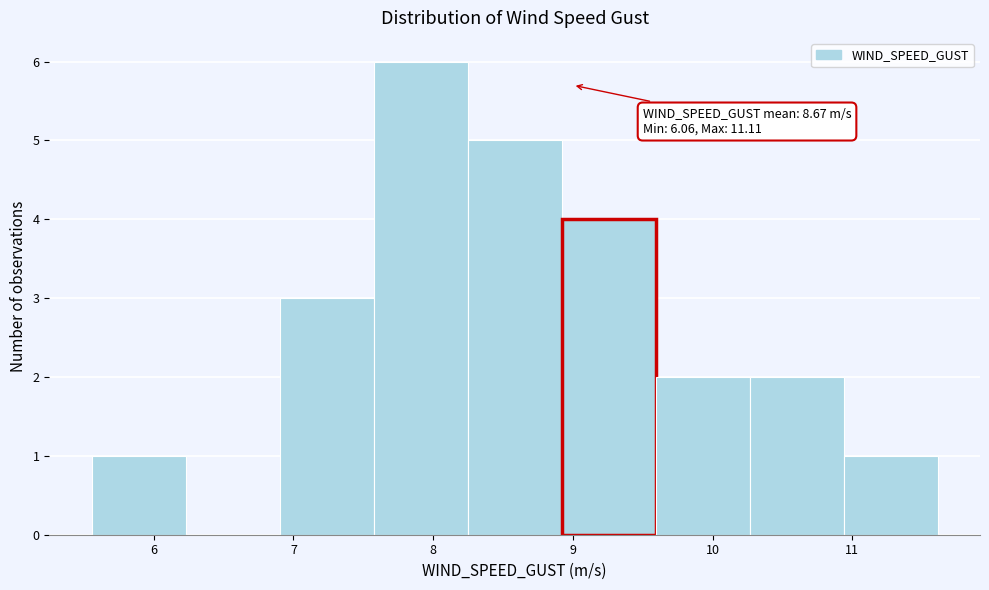

Over which range of the x-axis is the bar tallest?

7.6 to 8.2